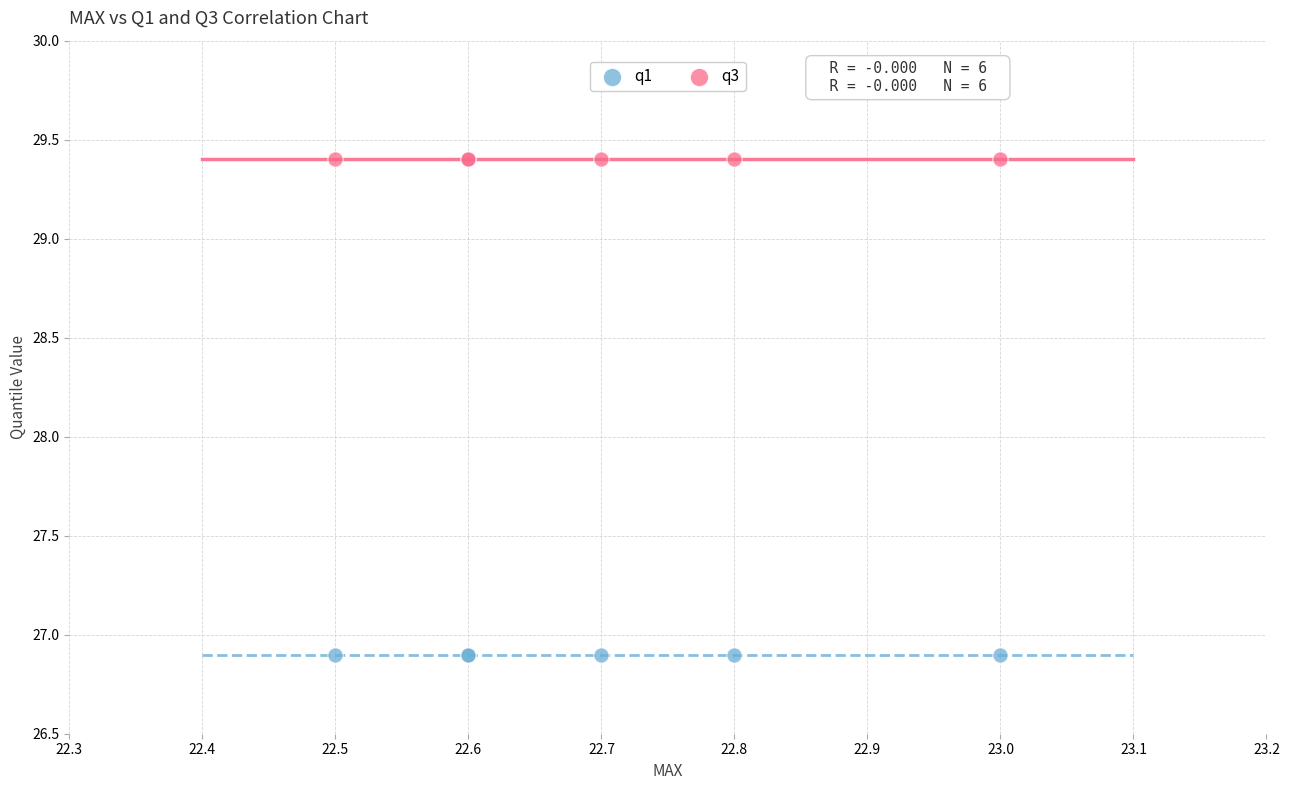

Which series contains the lowest Y value?

q1